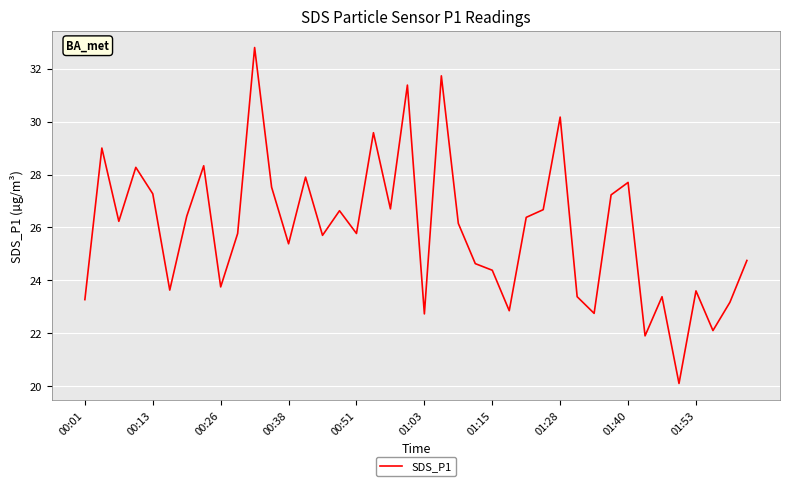

What is the greatest value displayed?

32.8